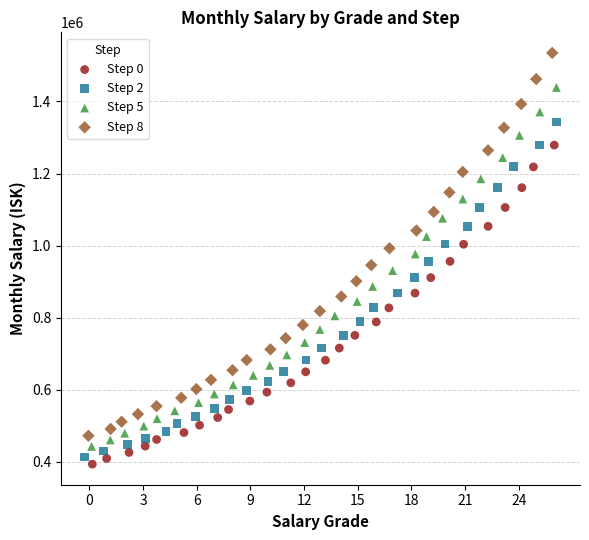

Which series reaches the maximum Y coordinate?

Step 8